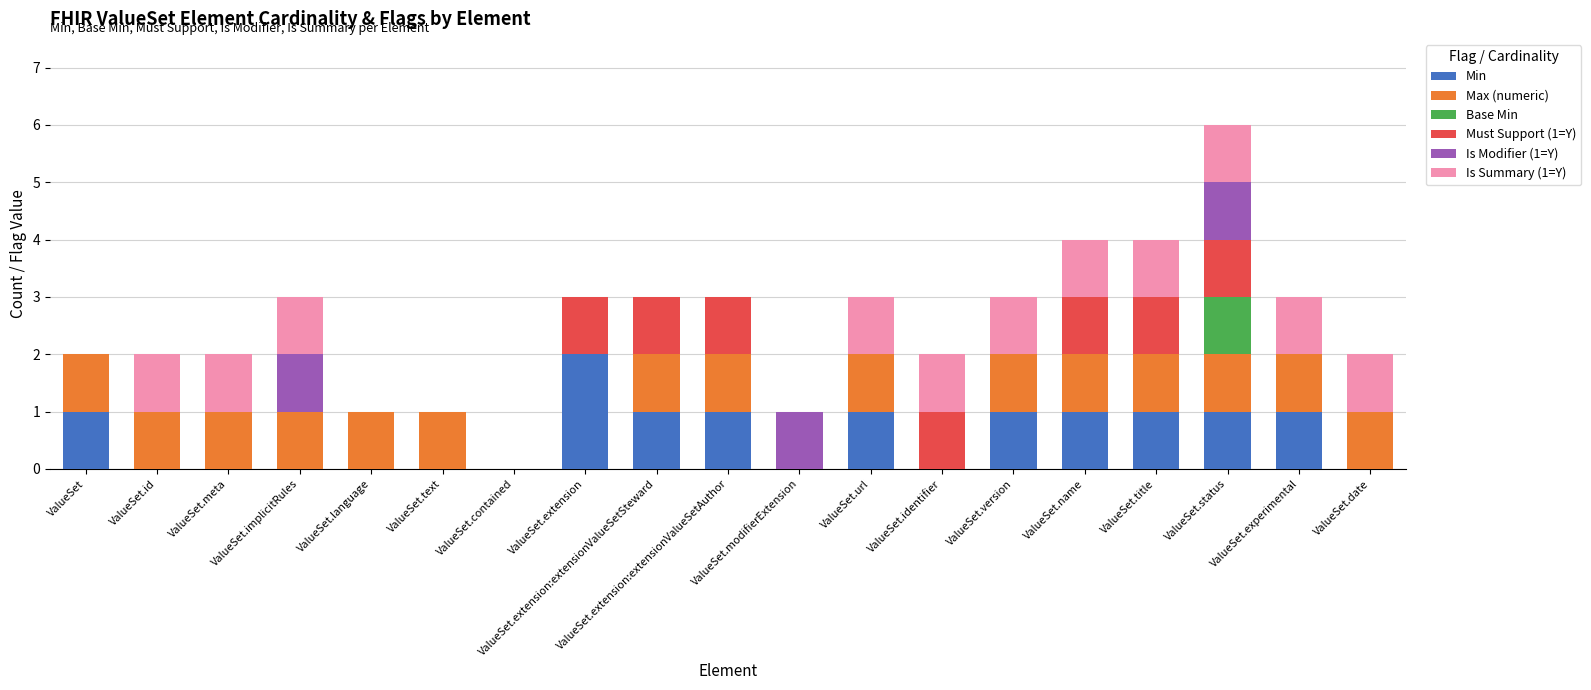

What are all the series names shown in the legend?

Min, Max (numeric), Base Min, Must Support (1=Y), Is Modifier (1=Y), Is Summary (1=Y)